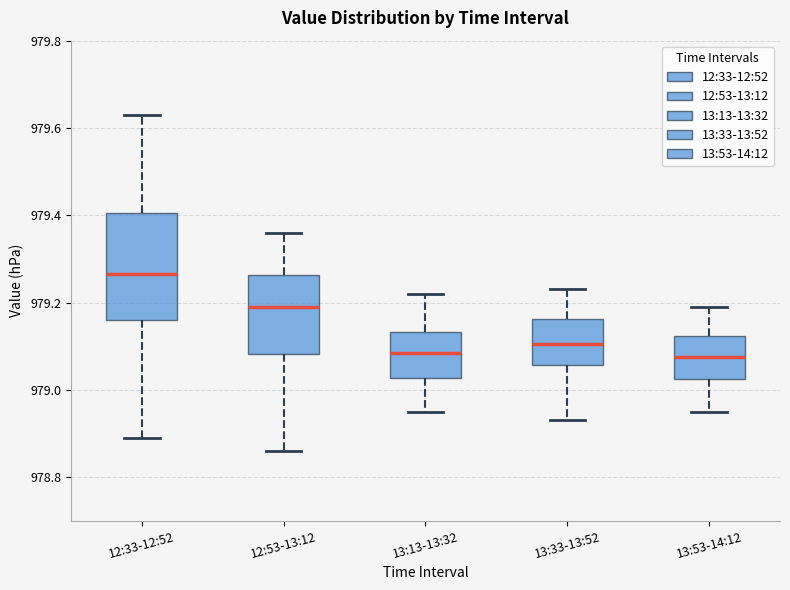

Reading left to right, read every box against the y-axis: the position of its median line, the range the box covers, and the ends of its whiskers. The values are not printed on the chart, so give them approximately, as read against the axis.

12:33-12:52: median 979.26, box 979.16 to 979.40, whiskers 978.90 to 979.64
12:53-13:12: median 979.20, box 979.08 to 979.26, whiskers 978.86 to 979.36
13:13-13:32: median 979.08, box 979.02 to 979.14, whiskers 978.96 to 979.22
13:33-13:52: median 979.10, box 979.06 to 979.16, whiskers 978.94 to 979.24
13:53-14:12: median 979.08, box 979.02 to 979.12, whiskers 978.96 to 979.20